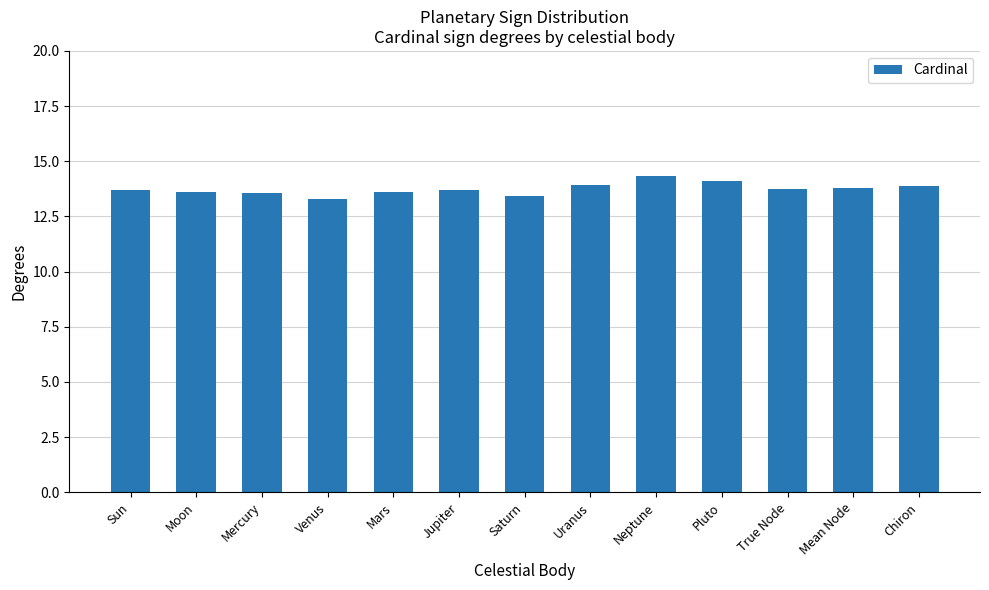

What is the approximate value at Chiron?

13.9